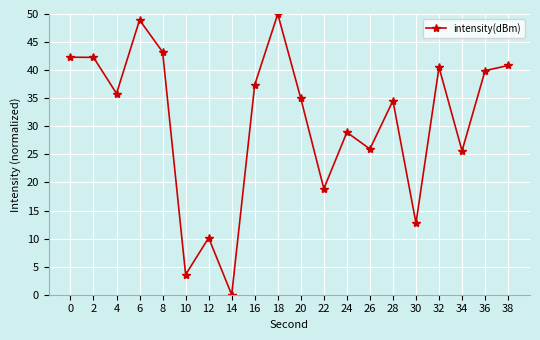

Which label corresponds to the smallest value in the chart?

14